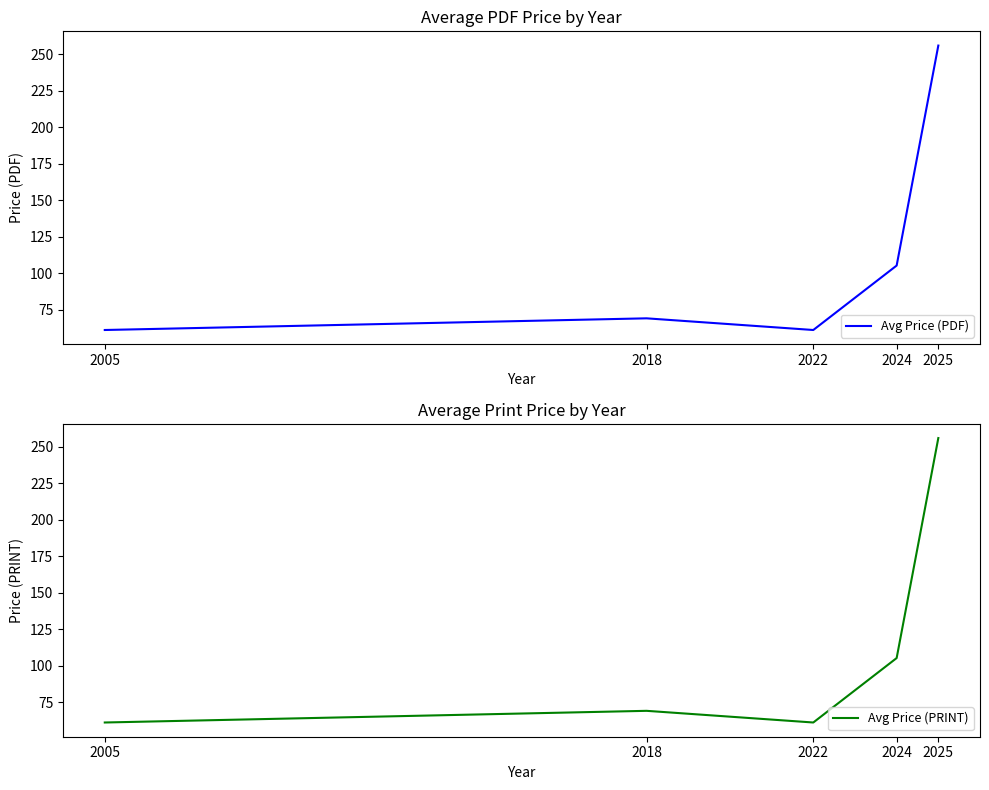

Which series changed the most between 2024 and 2025?

Avg Price (PDF)